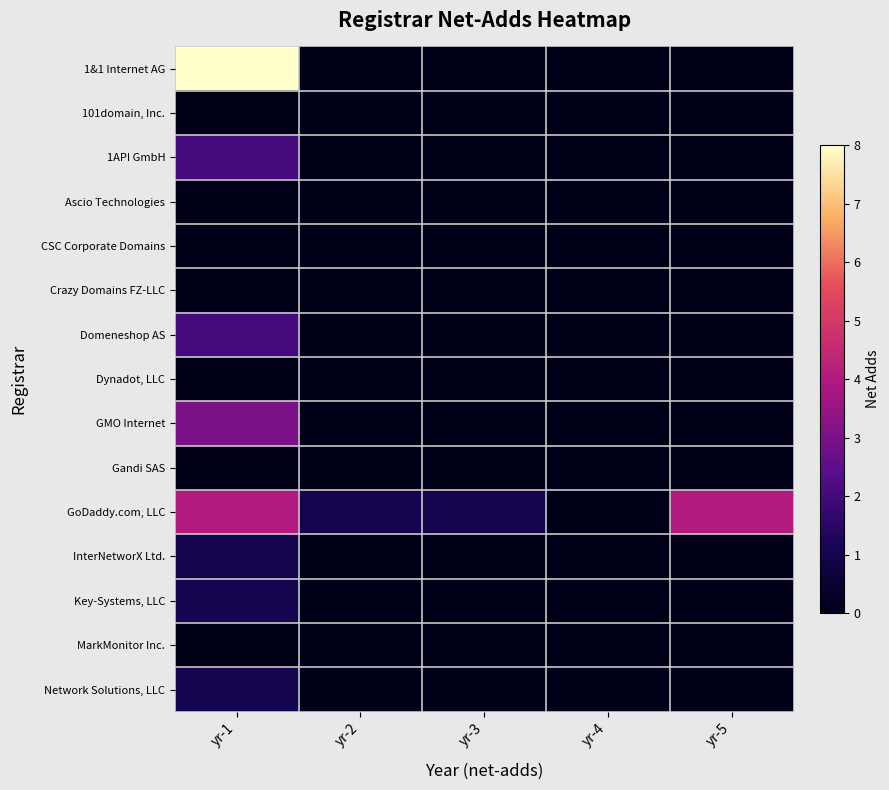

Reading left to right, transcribe all the data shown in this chart.

1&1 Internet AG: yr-1=8	yr-2=0	yr-3=0	yr-4=0	yr-5=0
101domain, Inc.: yr-1=0	yr-2=0	yr-3=0	yr-4=0	yr-5=0
1API GmbH: yr-1=2	yr-2=0	yr-3=0	yr-4=0	yr-5=0
Ascio Technologies: yr-1=0	yr-2=0	yr-3=0	yr-4=0	yr-5=0
CSC Corporate Domains: yr-1=0	yr-2=0	yr-3=0	yr-4=0	yr-5=0
Crazy Domains FZ-LLC: yr-1=0	yr-2=0	yr-3=0	yr-4=0	yr-5=0
Domeneshop AS: yr-1=2	yr-2=0	yr-3=0	yr-4=0	yr-5=0
Dynadot, LLC: yr-1=0	yr-2=0	yr-3=0	yr-4=0	yr-5=0
GMO Internet: yr-1=3	yr-2=0	yr-3=0	yr-4=0	yr-5=0
Gandi SAS: yr-1=0	yr-2=0	yr-3=0	yr-4=0	yr-5=0
GoDaddy.com, LLC: yr-1=4	yr-2=1	yr-3=1	yr-4=0	yr-5=4
InterNetworX Ltd.: yr-1=1	yr-2=0	yr-3=0	yr-4=0	yr-5=0
Key-Systems, LLC: yr-1=1	yr-2=0	yr-3=0	yr-4=0	yr-5=0
MarkMonitor Inc.: yr-1=0	yr-2=0	yr-3=0	yr-4=0	yr-5=0
Network Solutions, LLC: yr-1=1	yr-2=0	yr-3=0	yr-4=0	yr-5=0